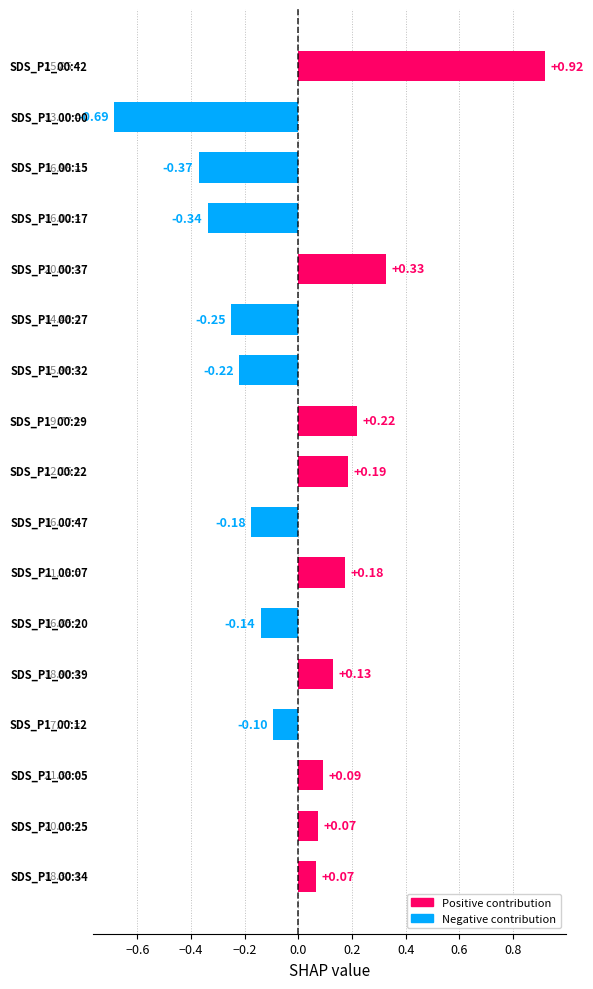

What is the difference between the maximum and second lowest values?

1.3